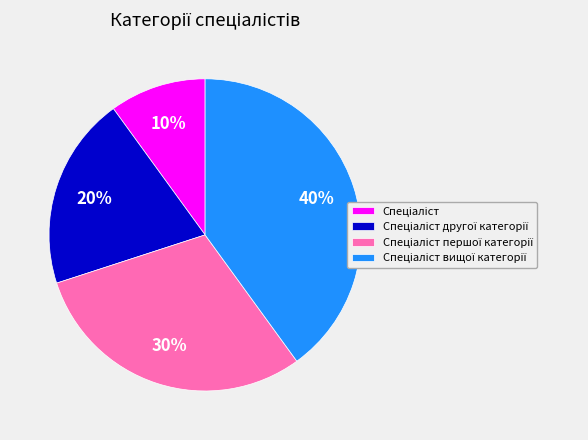

Is there a majority slice in this chart?

No